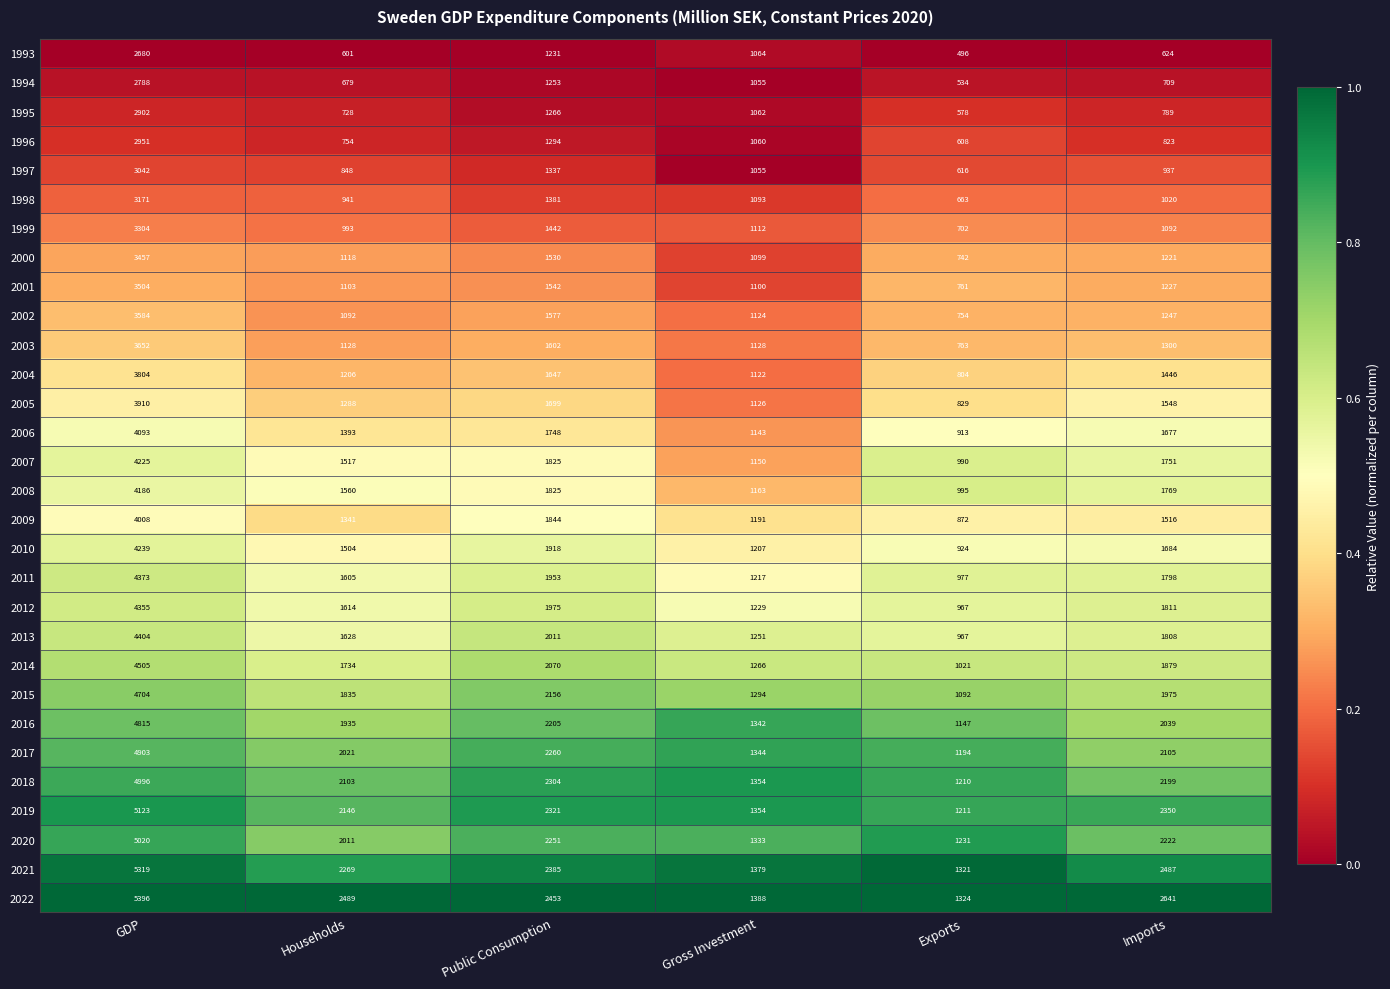

What is the sum of all 1993 values?

6696